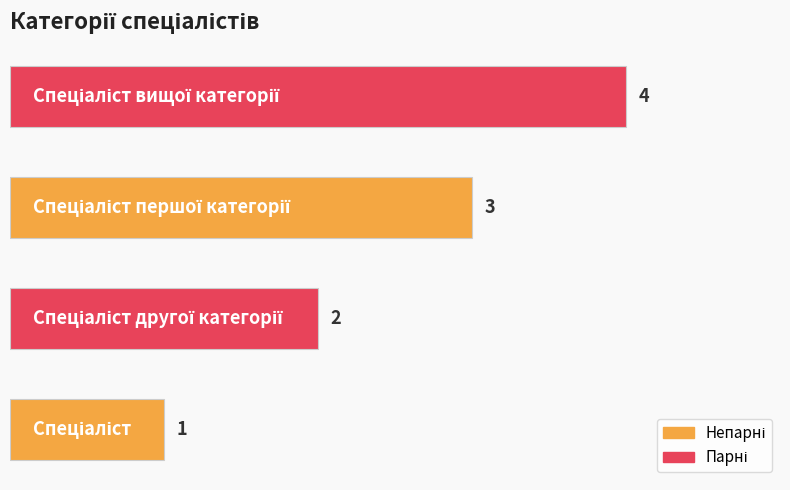

Count the values in the range 2 to 4.

3